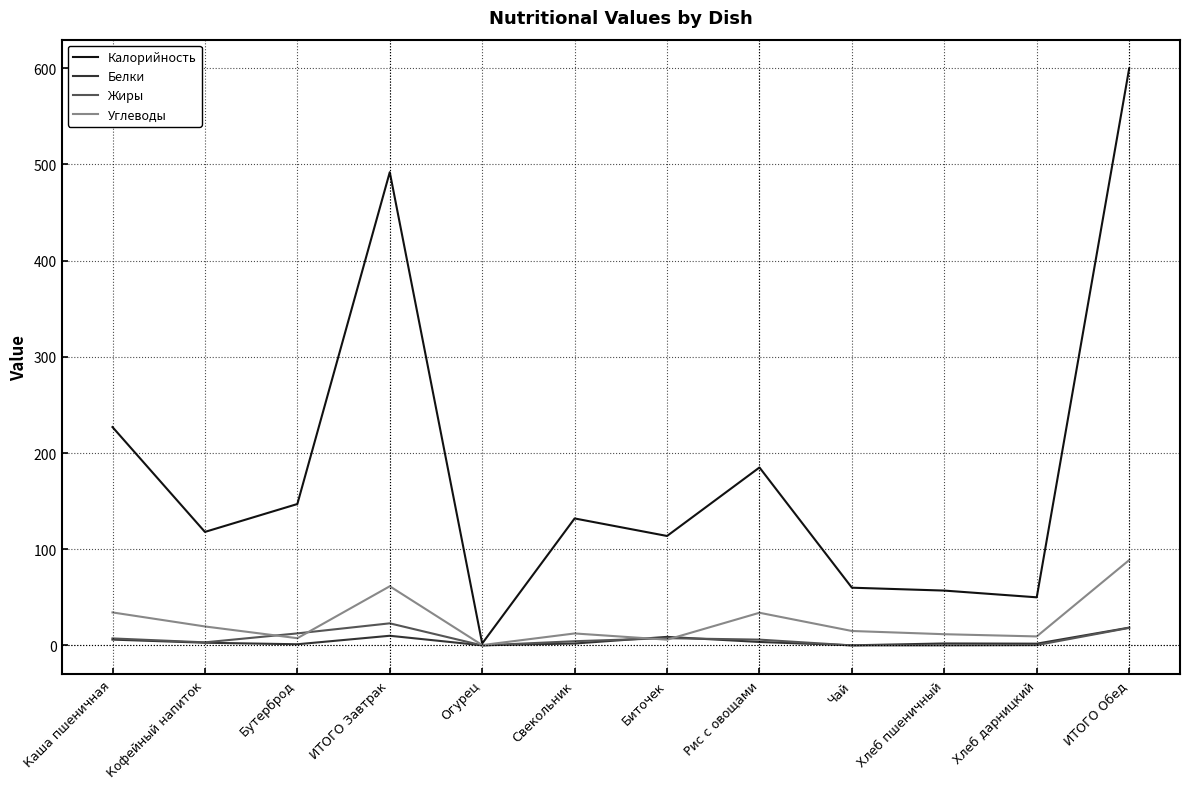

What is the sum of the Жиры values at Хлеб дарницкий and ИТОГО Обед?

18.5